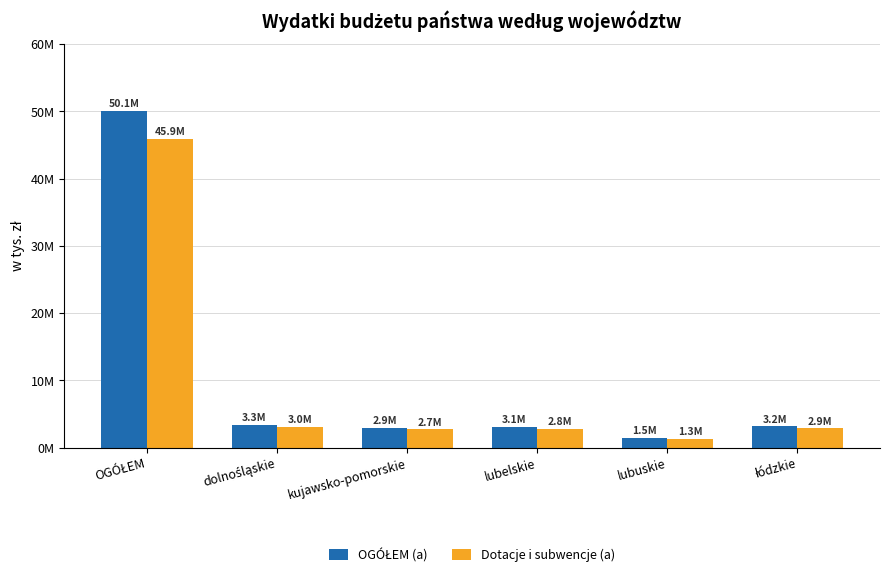

Does the chart contain stacked bars?

No